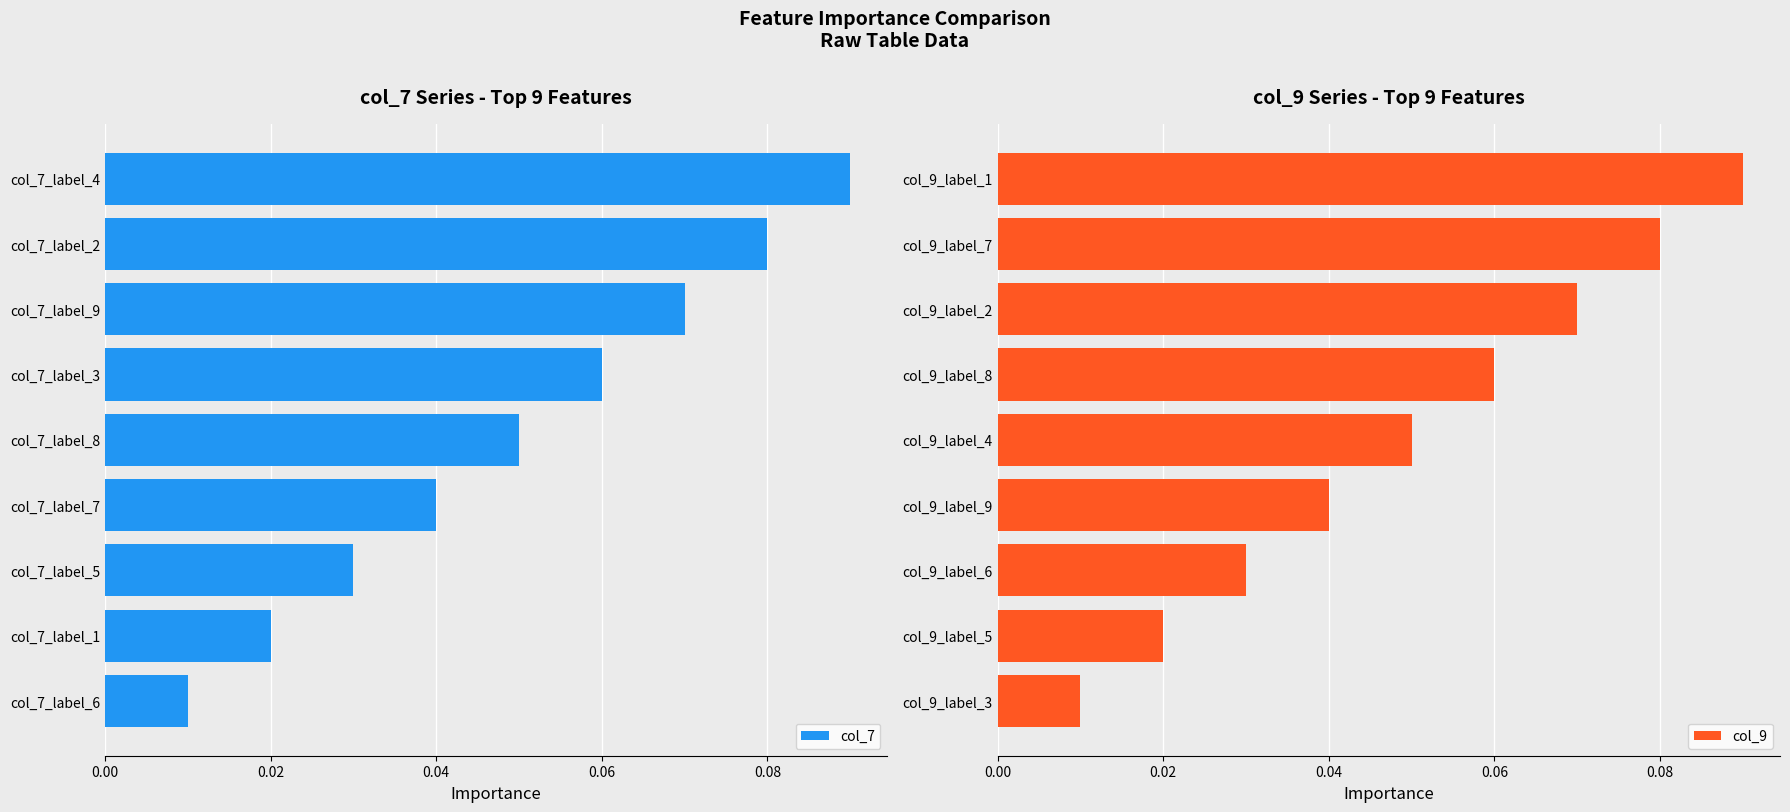

List the labels in order of col_7 value, largest first.

col_7_label_4, col_7_label_2, col_7_label_9, col_7_label_3, col_7_label_8, col_7_label_7, col_7_label_5, col_7_label_1, col_7_label_6